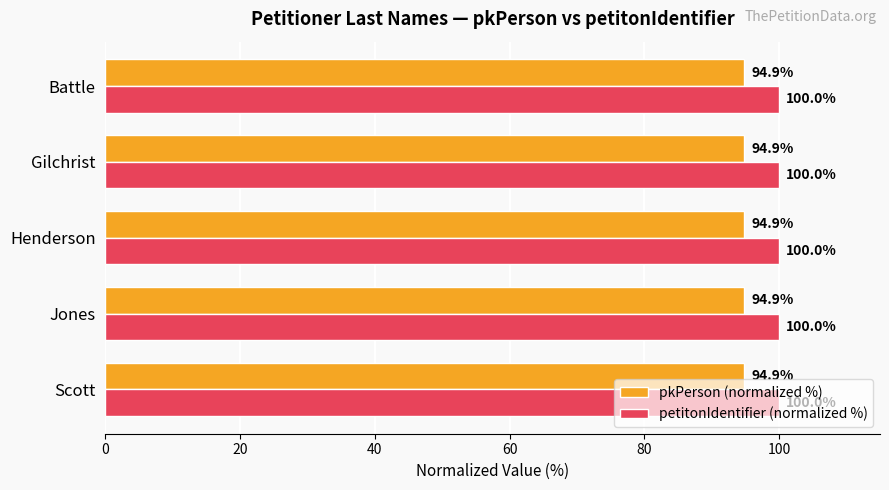

The petitonIdentifier (normalized %) series shows 136.3 at Jones. True or false?

False